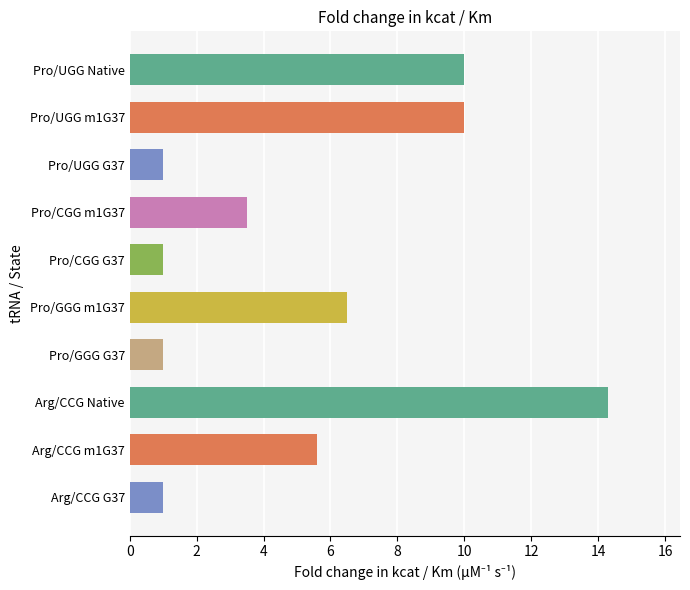

What is the change in value from Pro/CGG m1G37 to Pro/CGG G37?

-2.5